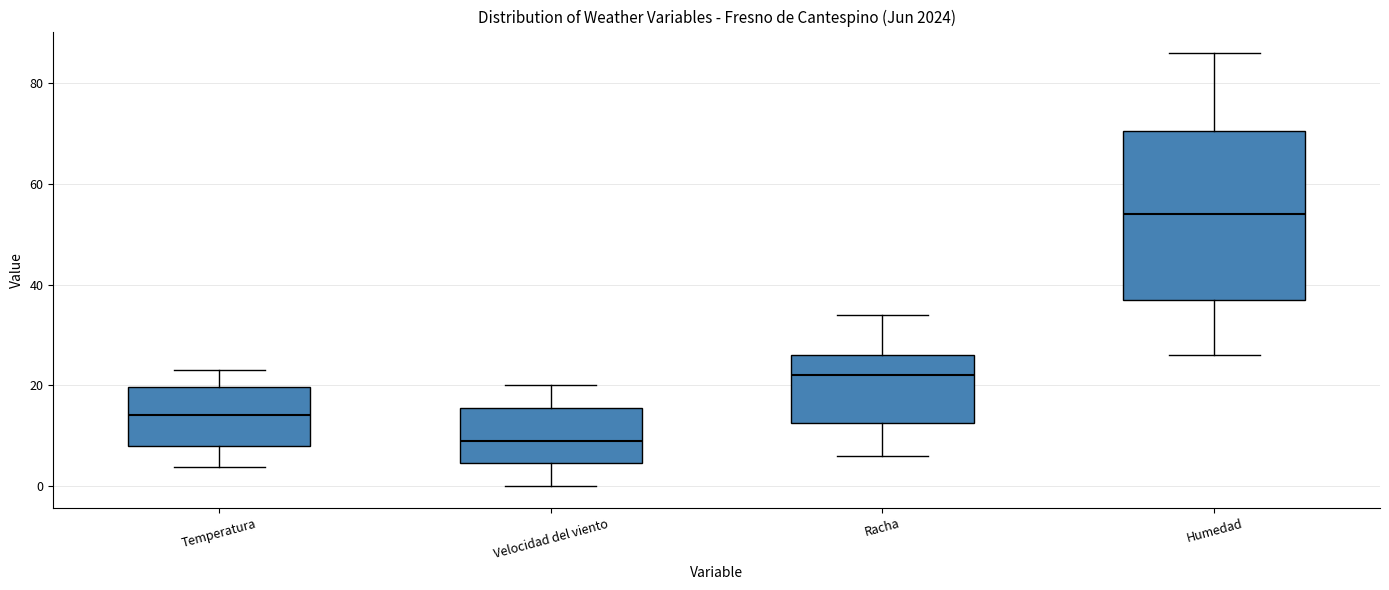

Where does the median line of the box for Temperatura sit on the y-axis? The values are not printed on the chart, so give them approximately, as read against the axis.

14